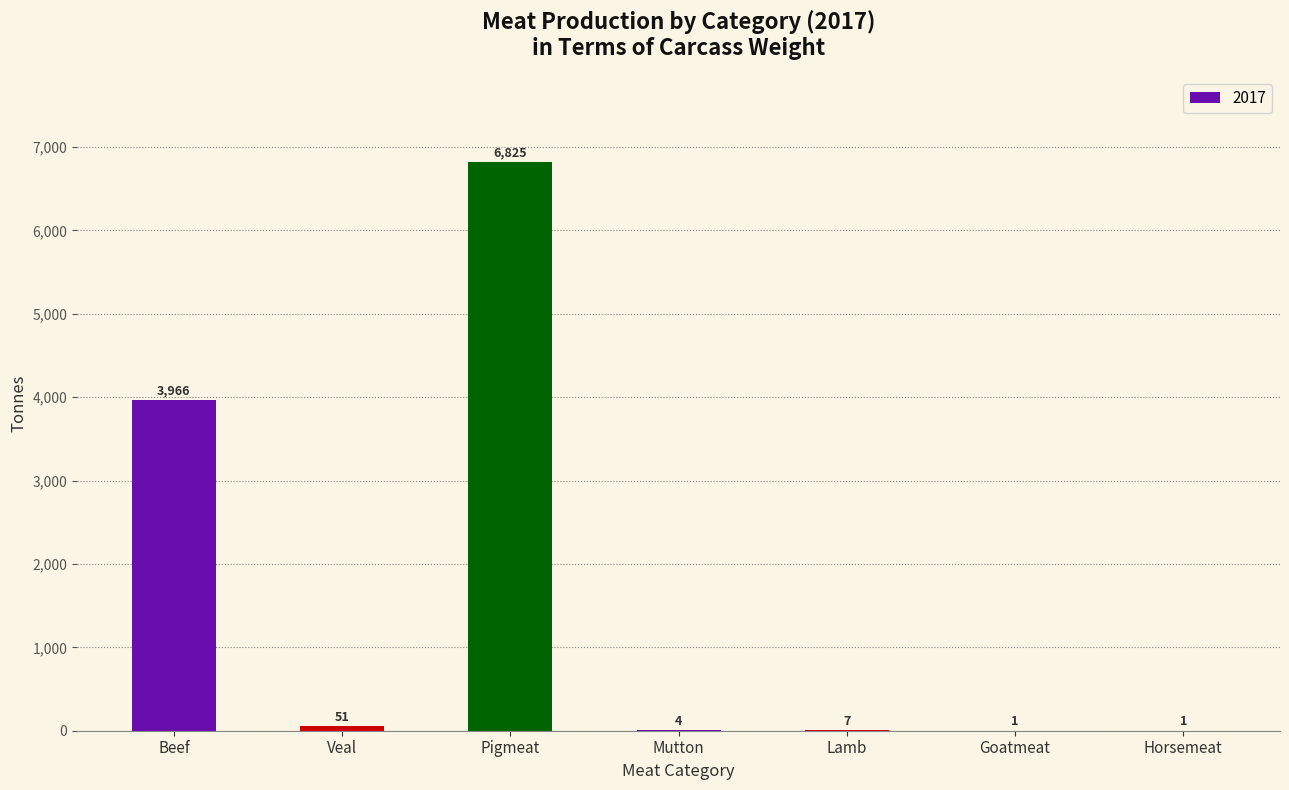

At which category does the chart reach its peak across all series?

Pigmeat